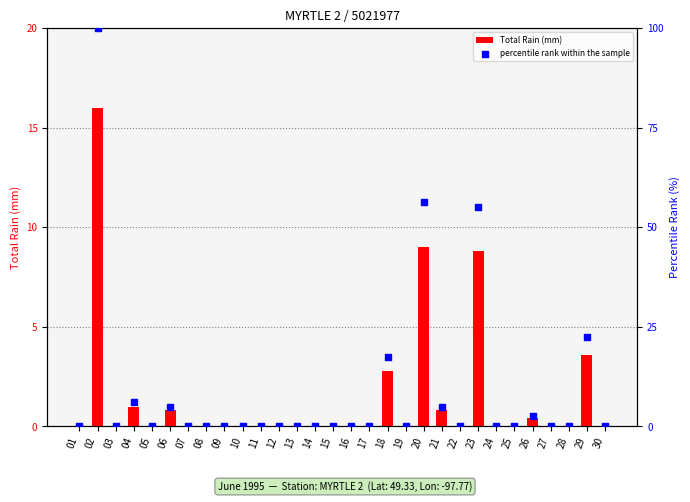

Is the value of percentile rank within the sample at 22 greater than the value of Total Rain (mm) at 05?

No